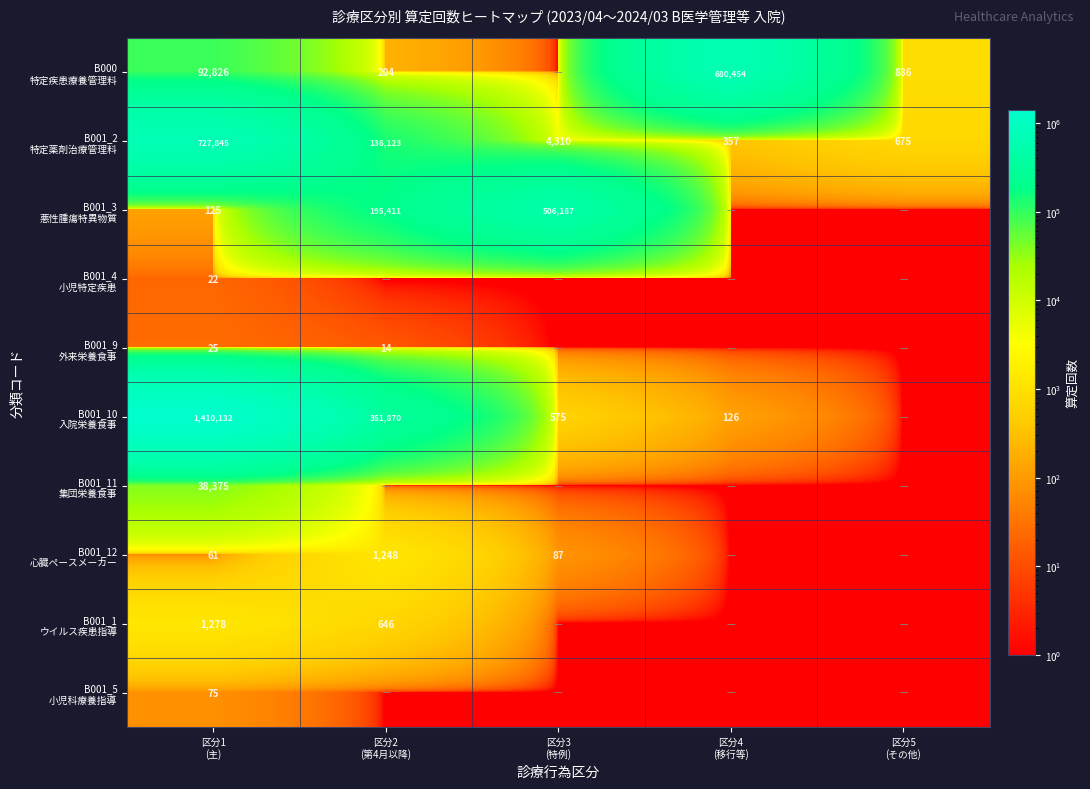

Between 区分1 (主) and 区分2 (第4月以降), which series saw the biggest shift?

B001_10 入院栄養食事